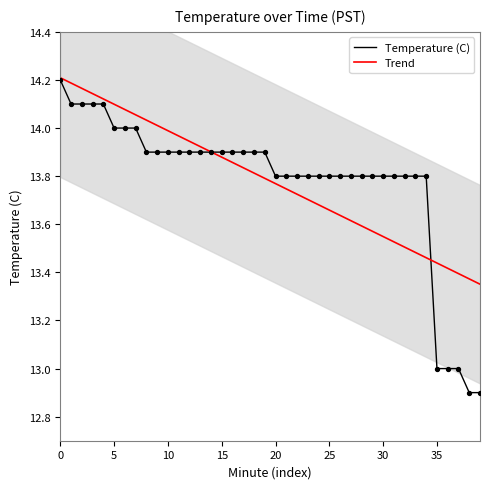

What is the total value across all series at 39?

26.3